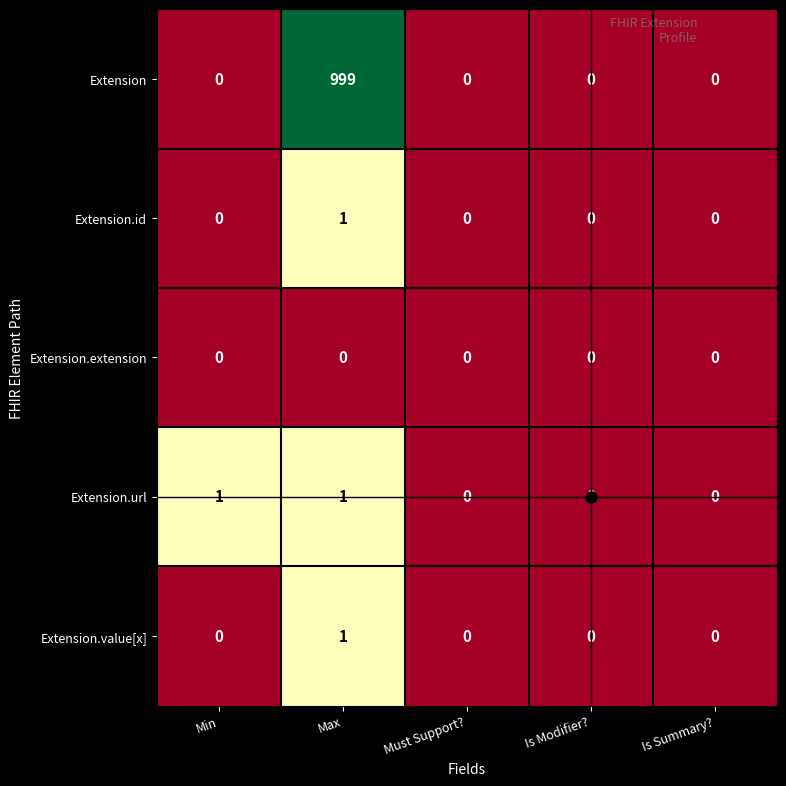

What is the average value of the Extension series?

200